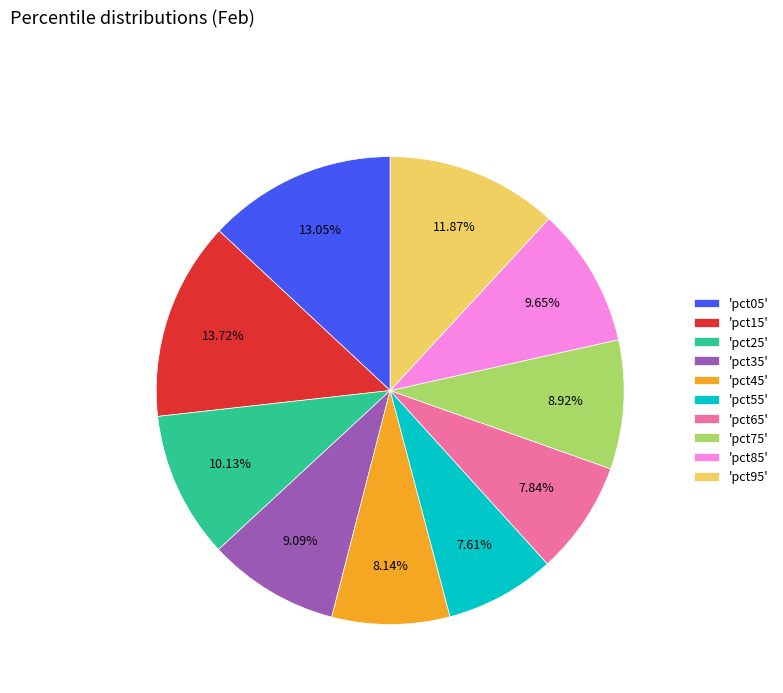

How many slices are in this pie chart?

10